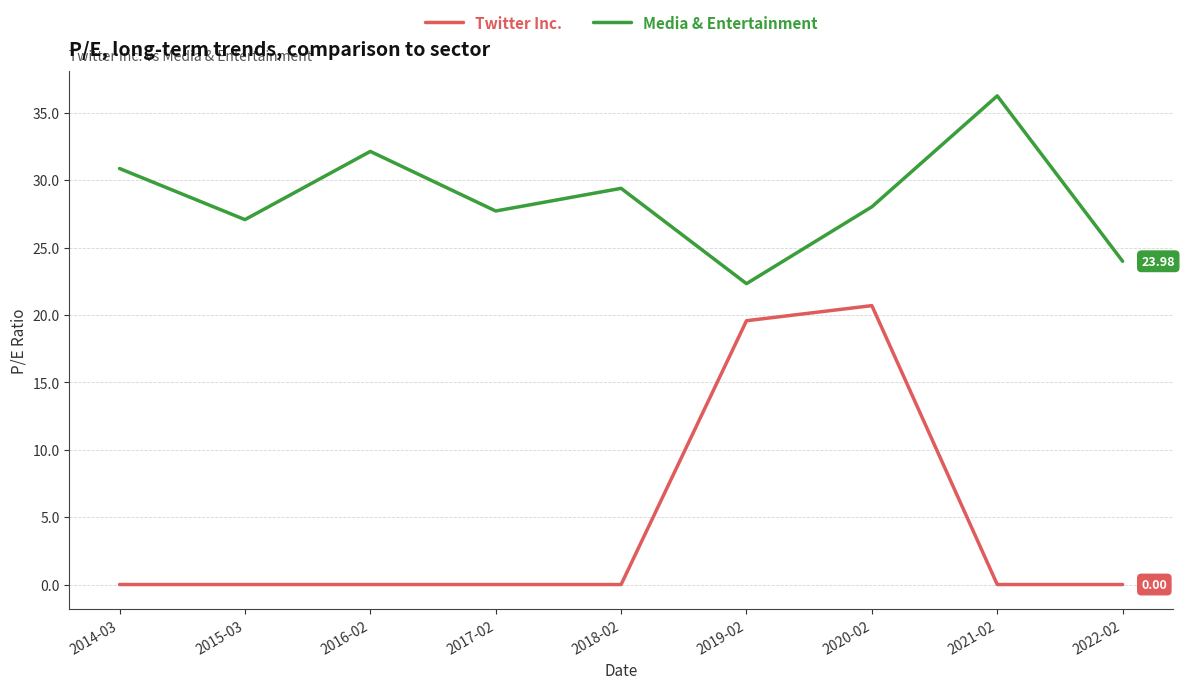

What is the sum of all Twitter Inc. values?

40.3